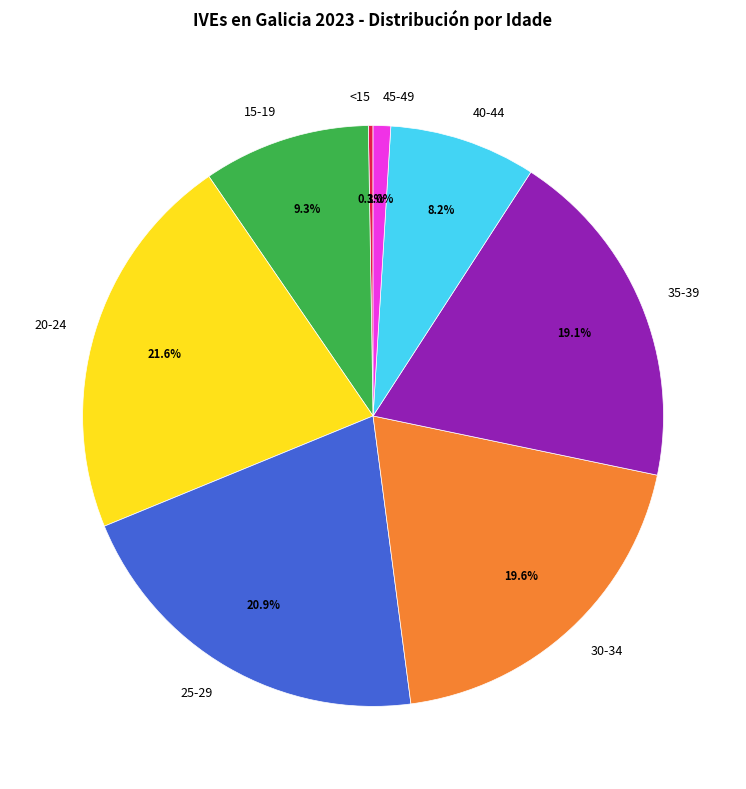

Is there a majority slice in this chart?

No